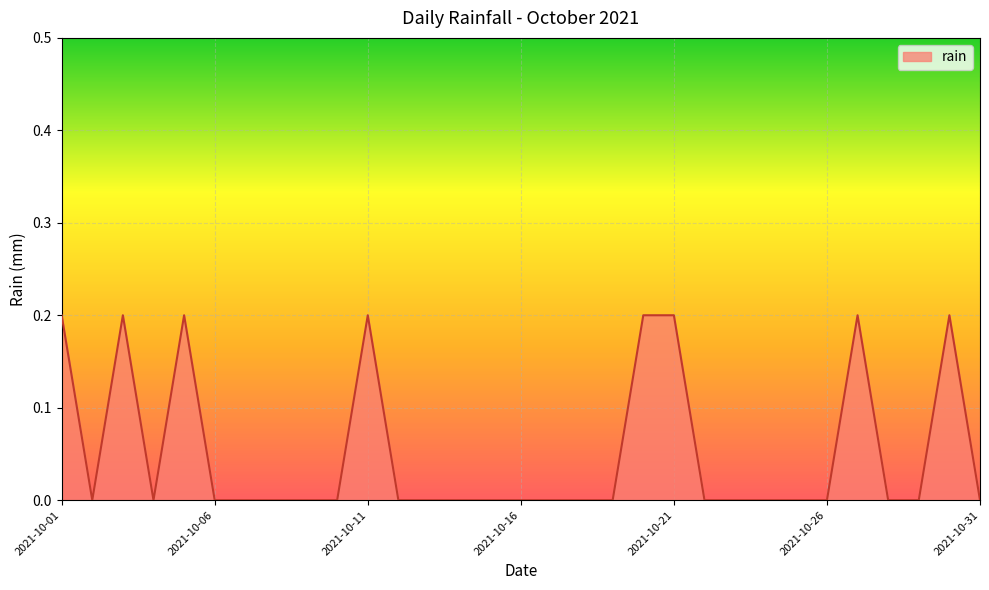

How many categories are shown in the chart?

31